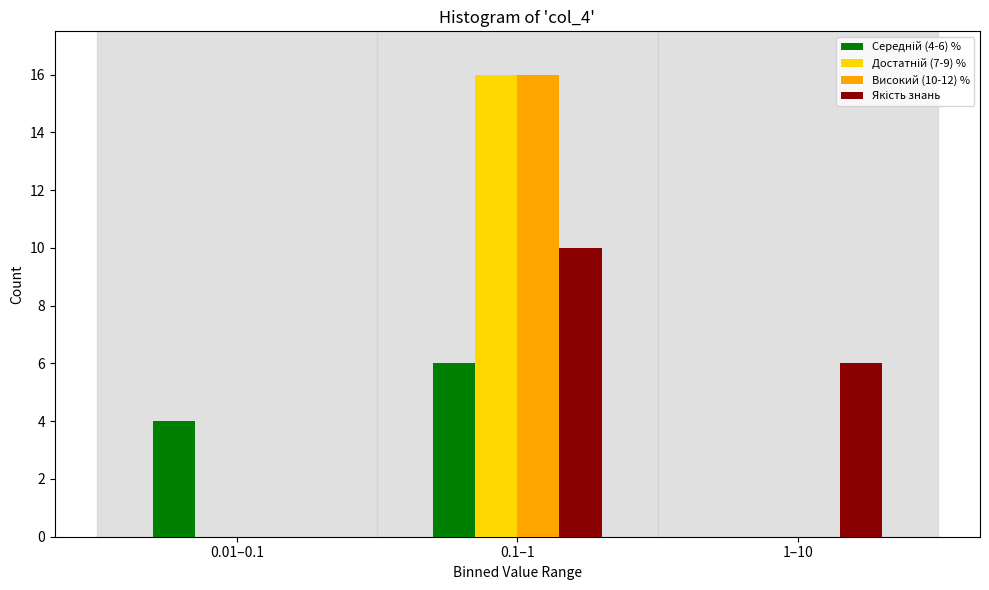

What is the greatest value displayed?

16